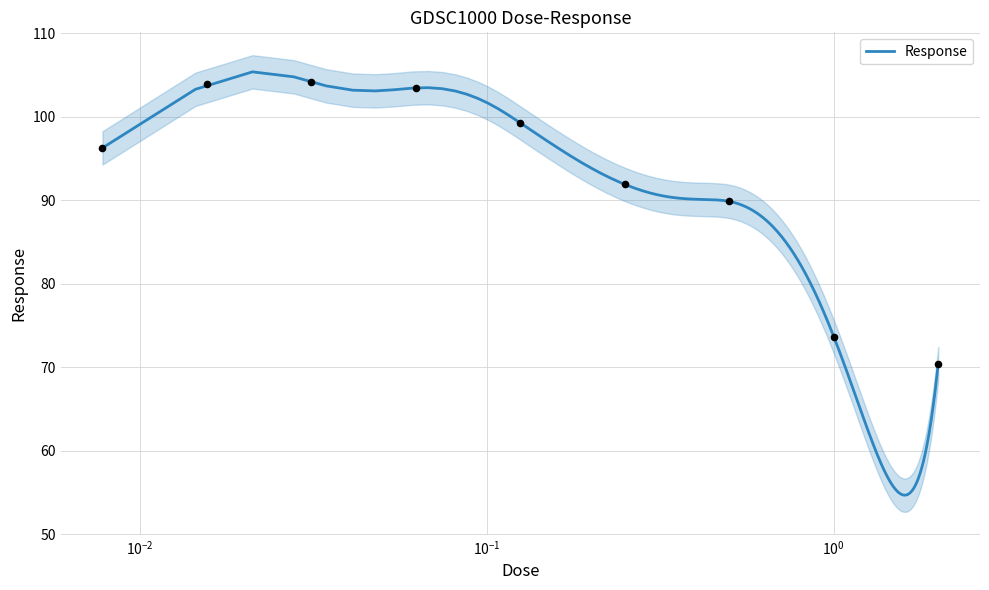

What is the change in value from 0.125 to 0.25?

-7.4